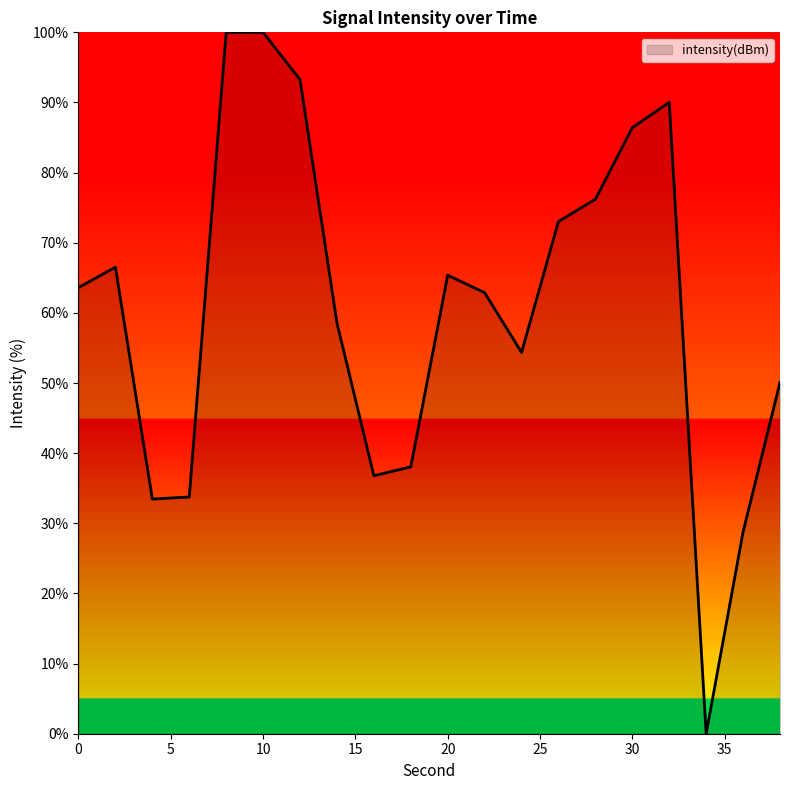

What is the greatest value displayed?

100.0